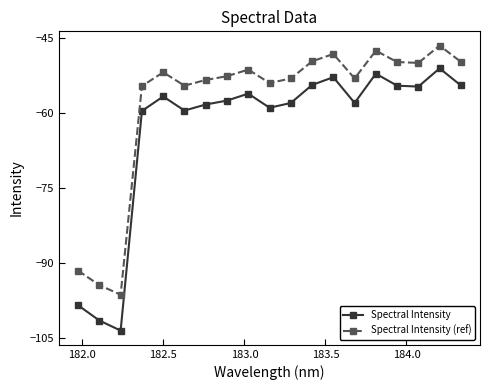

Which series has the largest range (max minus min)?

Spectral Intensity